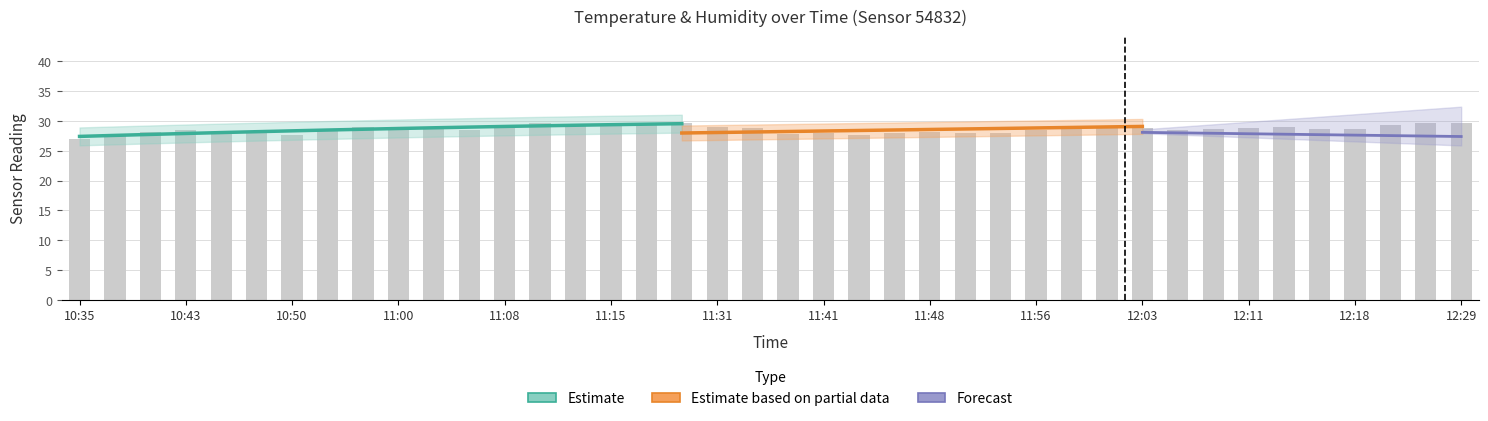

What is the difference between the second highest and second lowest values?

2.0